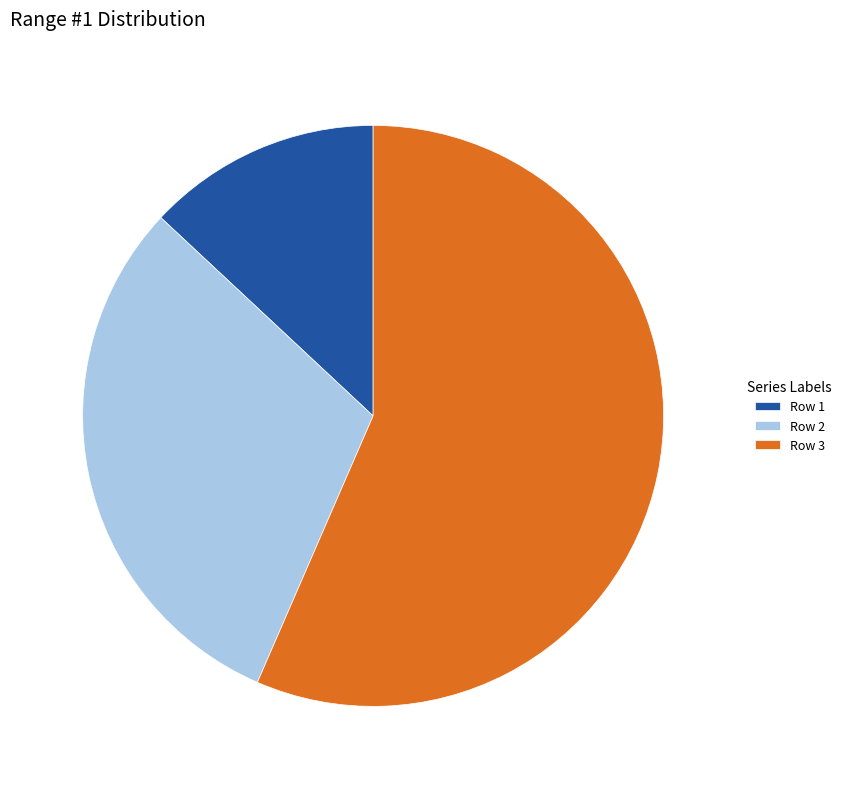

Do Row 2 and Row 1 together represent more than half of the pie?

No